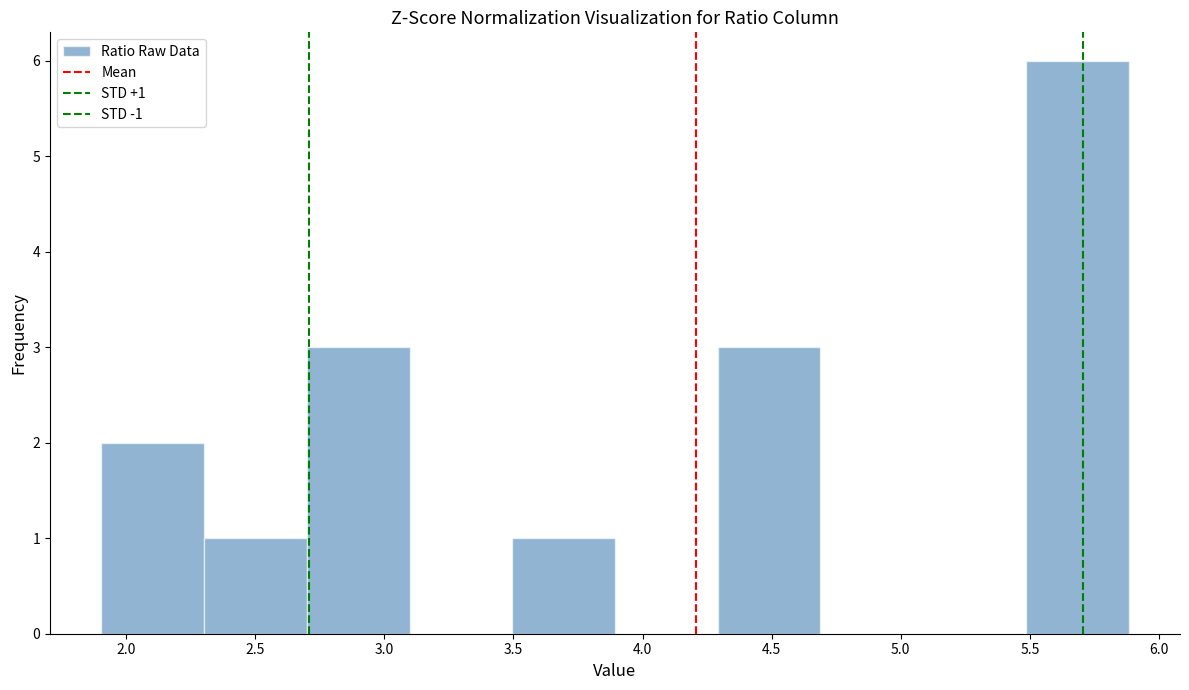

Which range on the x-axis has the tallest bar?

5.5 to 5.9